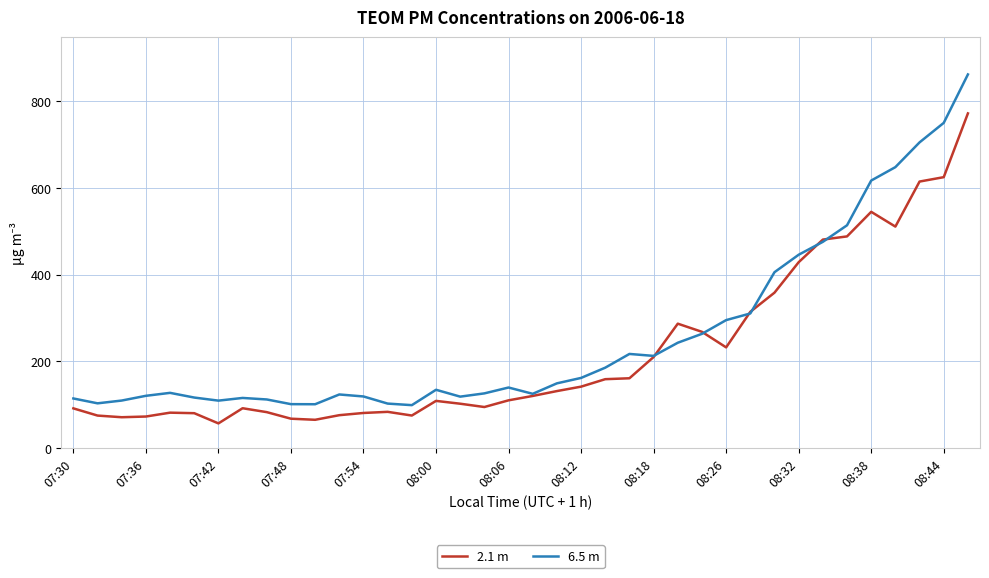

List the series in order of their peak value, highest first.

6.5 m, 2.1 m